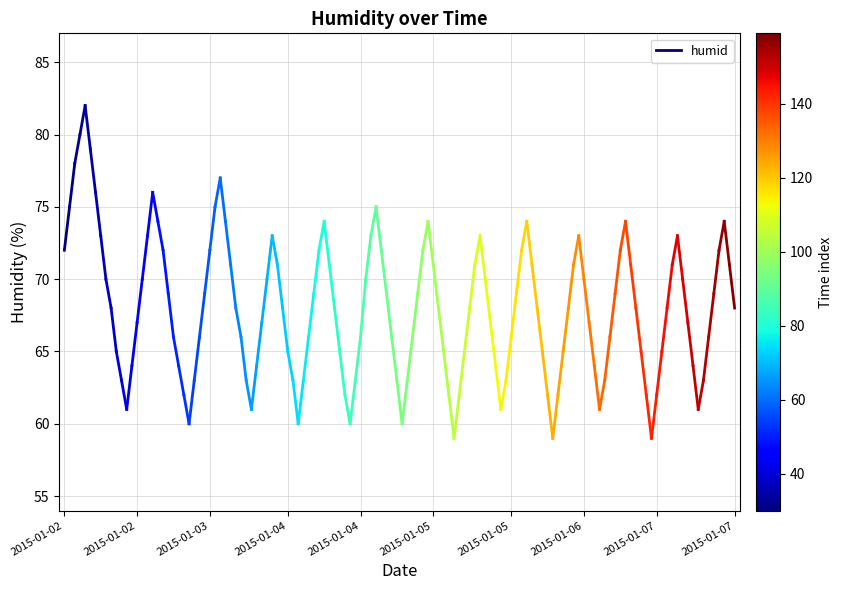

The chart shows a value of 17 at 2015-01-02. True or false?

False